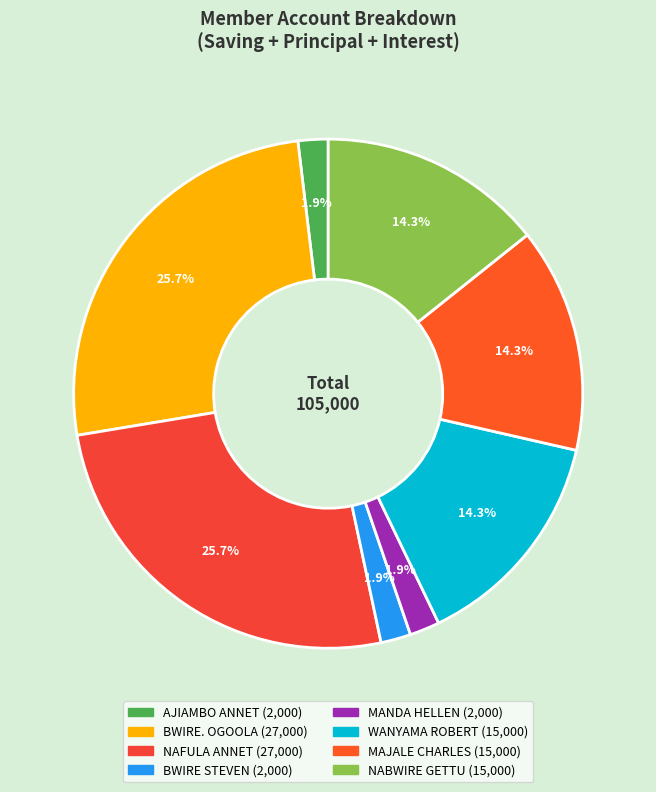

How many segments does this pie chart have?

8